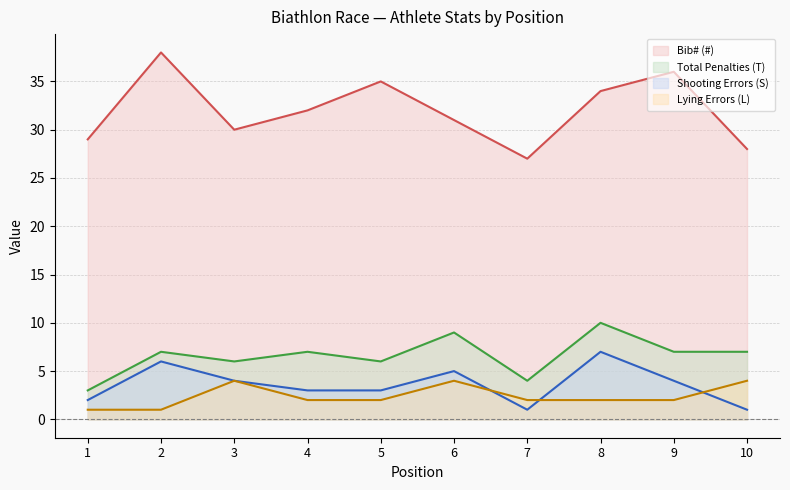

Reading right to left, transcribe all the data shown in this chart.

Bib# (#) (line): 10=28	9=36	8=34	7=27	6=31	5=35	4=32	3=30	2=38	1=29
Total Penalties (T) (line): 10=7	9=7	8=10	7=4	6=9	5=6	4=7	3=6	2=7	1=3
Shooting Errors (S) (line): 10=1	9=4	8=7	7=1	6=5	5=3	4=3	3=4	2=6	1=2
Lying Errors (L) (line): 10=4	9=2	8=2	7=2	6=4	5=2	4=2	3=4	2=1	1=1